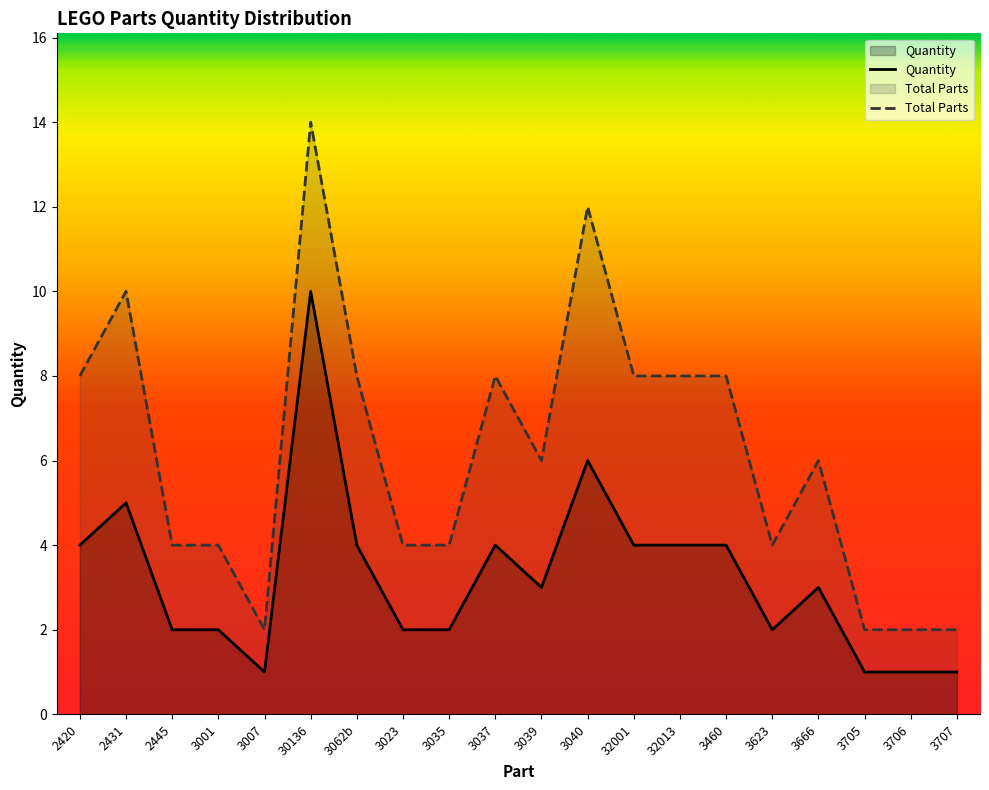

Where is Total Parts nearest to the value 8?

2420